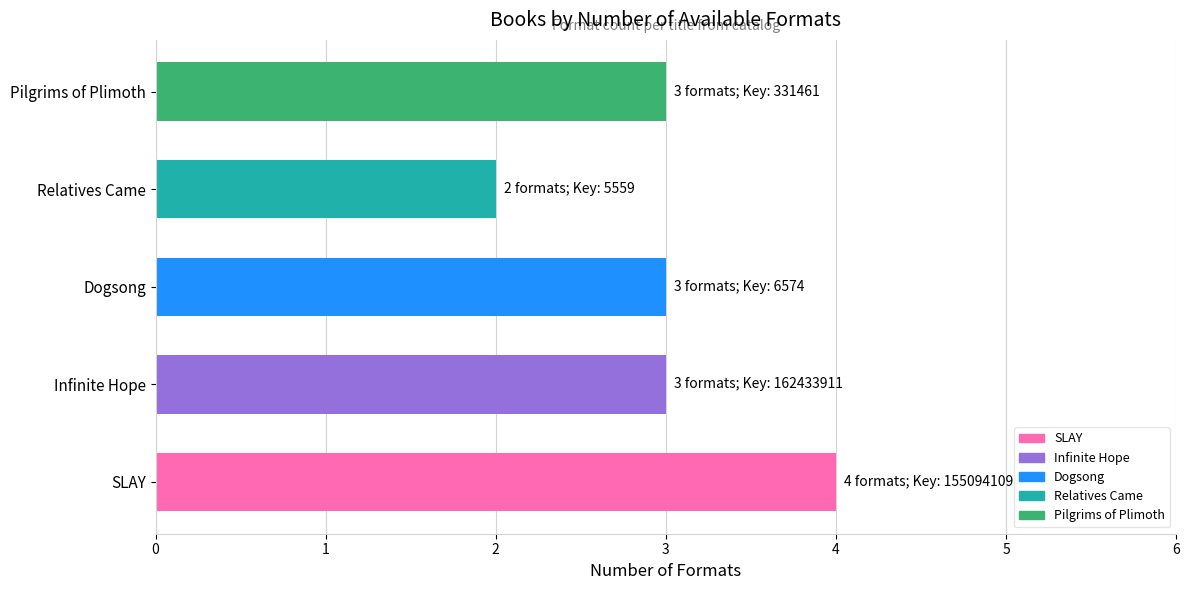

What is the difference between the maximum and minimum values?

2